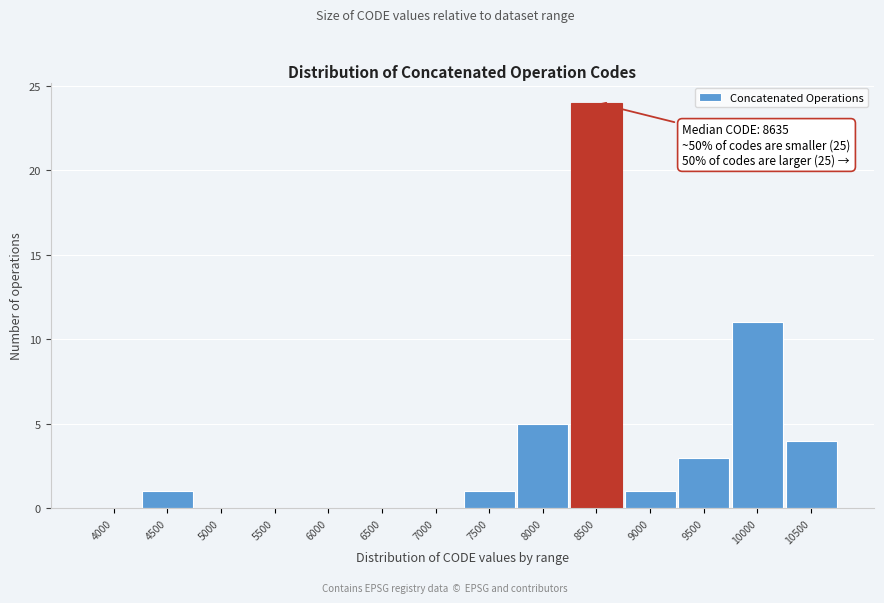

Reading left to right, list all the values displayed in this chart.

4000=0	4500=1	5000=0	5500=0	6000=0	6500=0	7000=0	7500=1	8000=5	8500=24	9000=1	9500=3	10000=11	10500=4